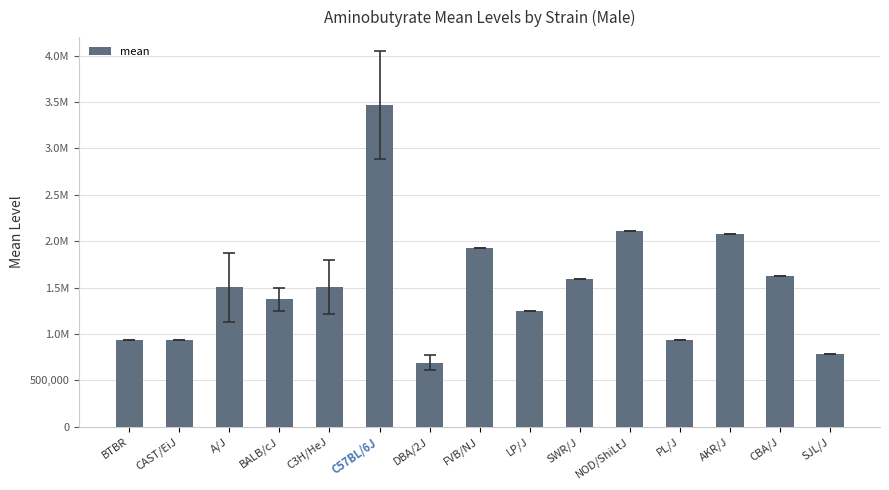

What is the ratio of the value at FVB/NJ to the value at C57BL/6J?

0.6